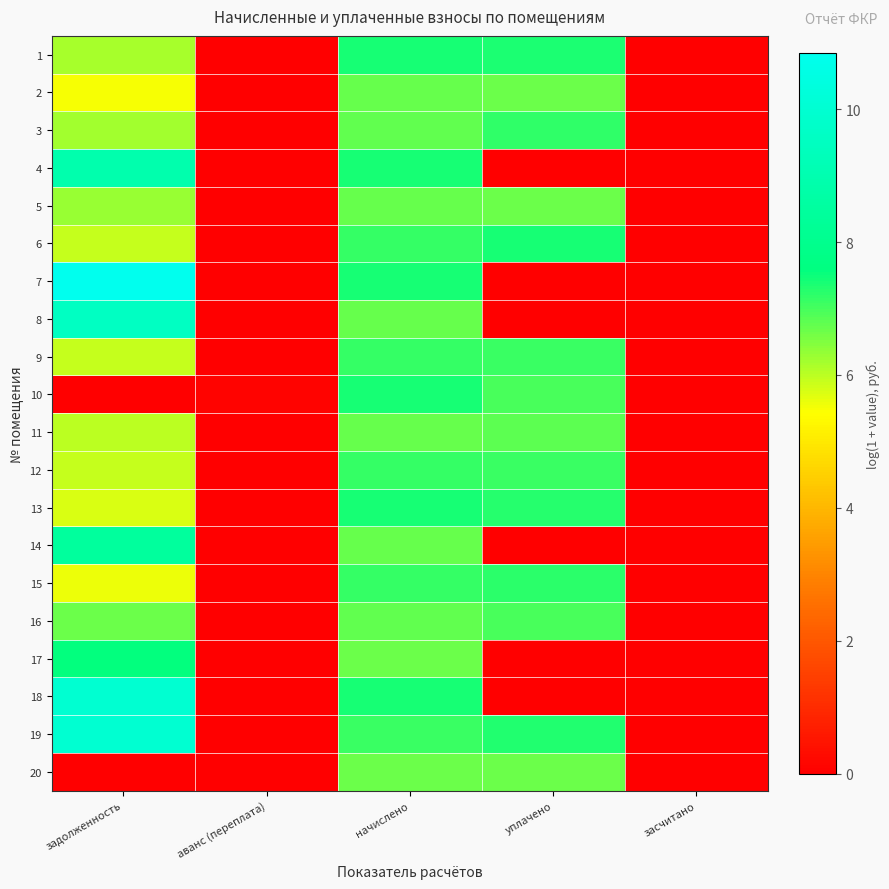

What is the maximum value shown in the chart?

10.8